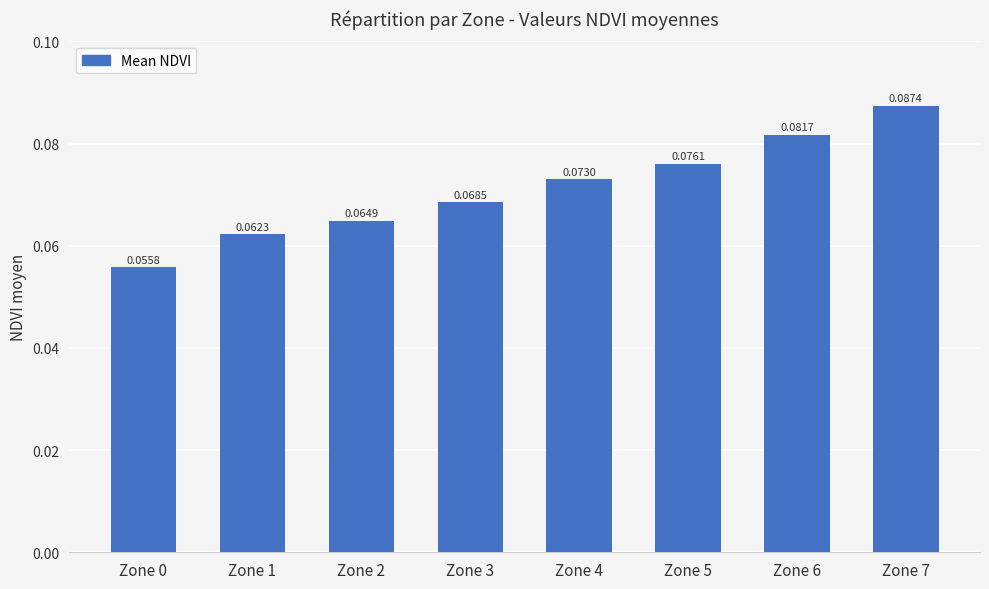

Are the bars grouped side by side (vs. stacked)?

No